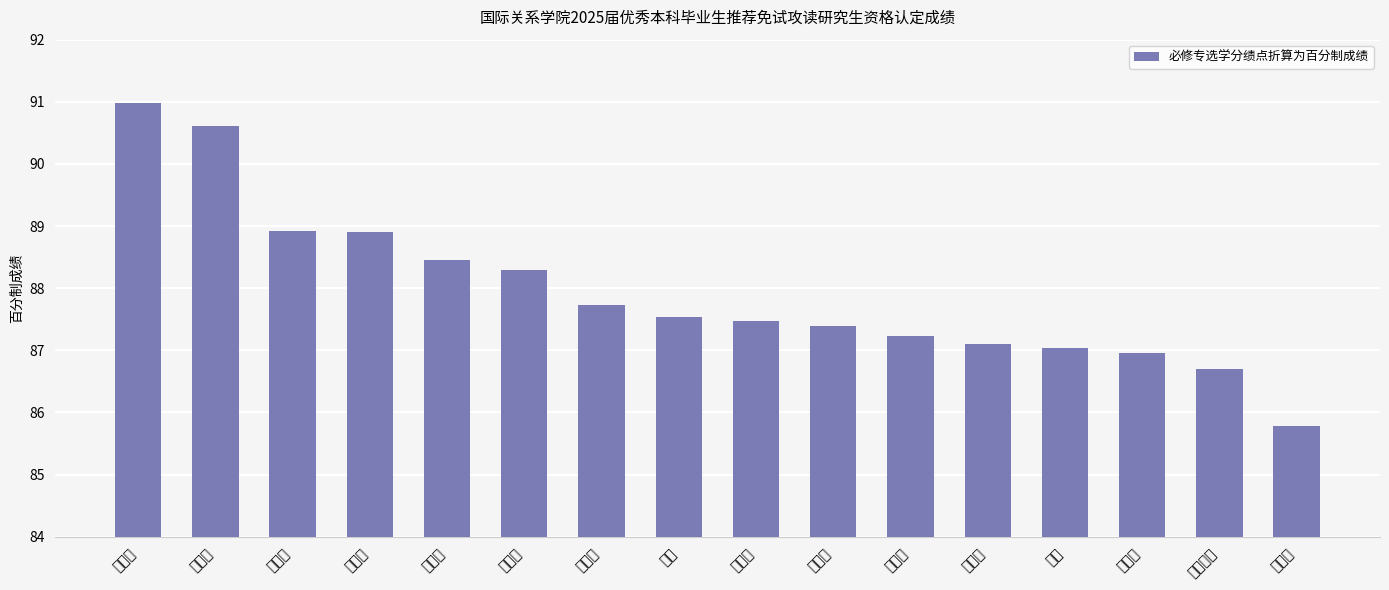

Rank the categories by value from highest to lowest.

卢绎萌, 黄正欣, 蒋祺钐, 姚昱旻, 许云琦, 袁宇芮, 潘慧芯, 李翀, 翟茂成, 陈正轩, 王思媛, 龙贵玲, 李美, 万梓娜, 梁林语嫣, 吴斯语